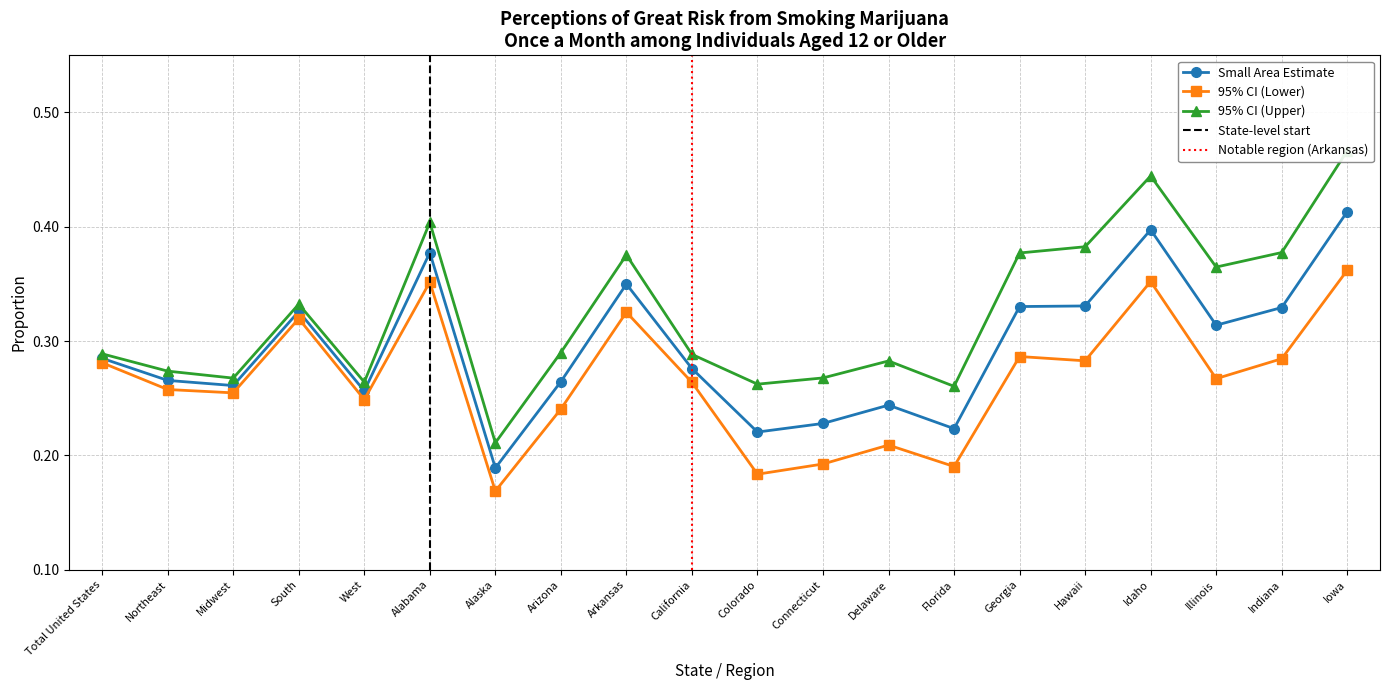

At which category does 95% CI Upper reach its first local peak?

South